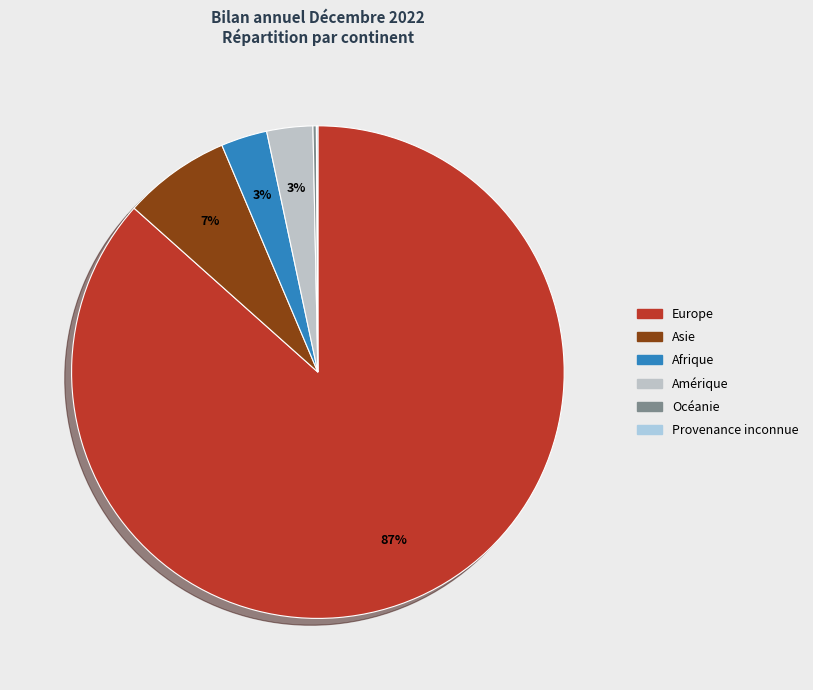

To the nearest percent, what is the average slice percentage?

17%